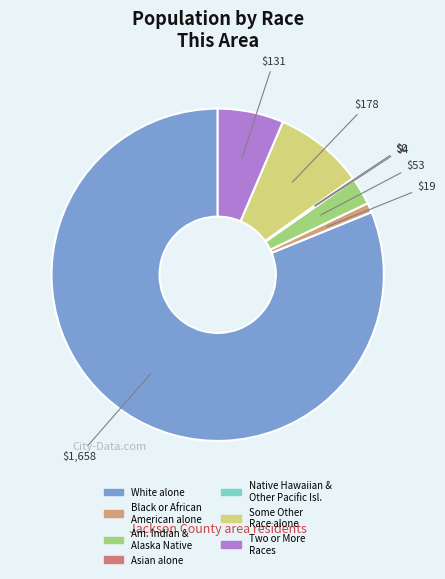

Is it true that Some Other Race alone is 20% of the pie?

False